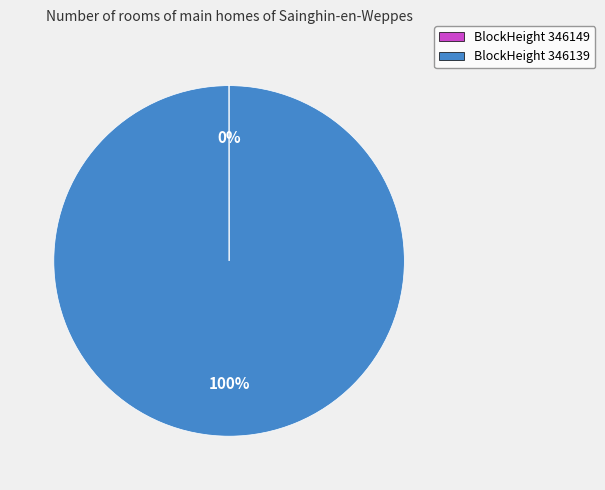

To the nearest percent, what portion does BlockHeight 346139 represent?

100%